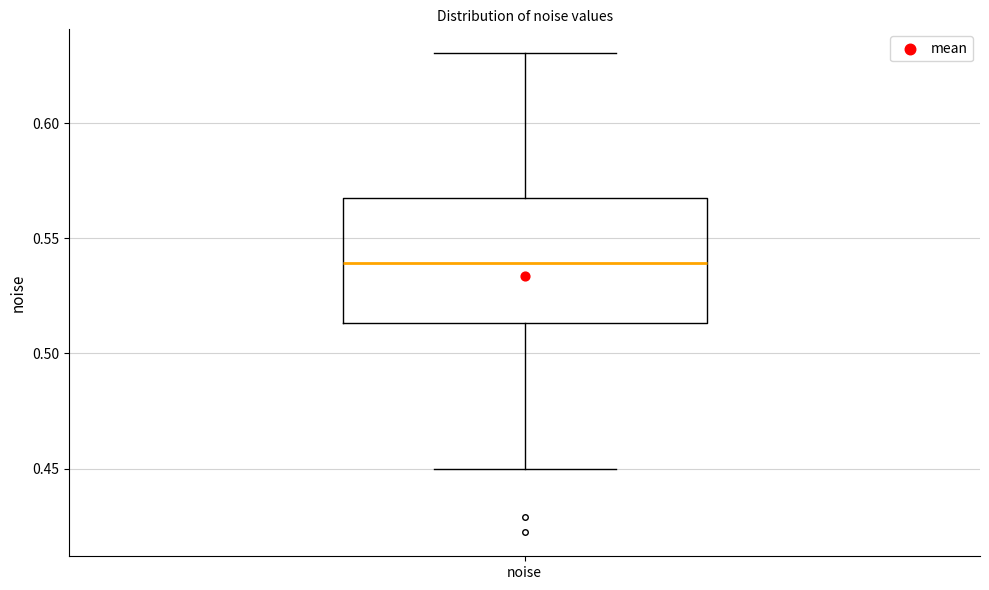

Where is the upper edge of the box for noise on the y-axis? The values are not printed on the chart, so give them approximately, as read against the axis.

0.570